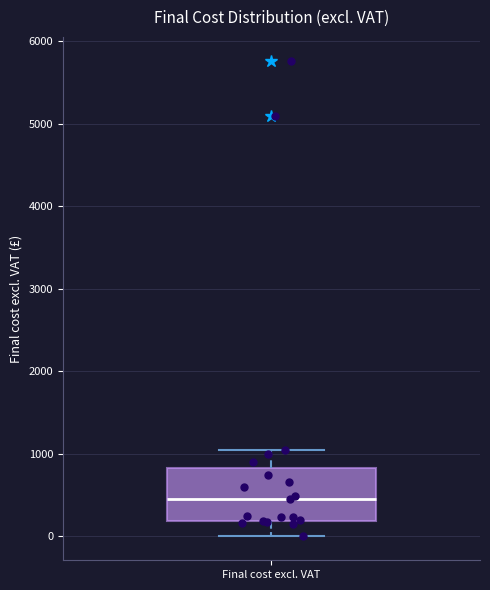

Where does the lower whisker of the box for Final cost excl. VAT end on the y-axis? The values are not printed on the chart, so give them approximately, as read against the axis.

0